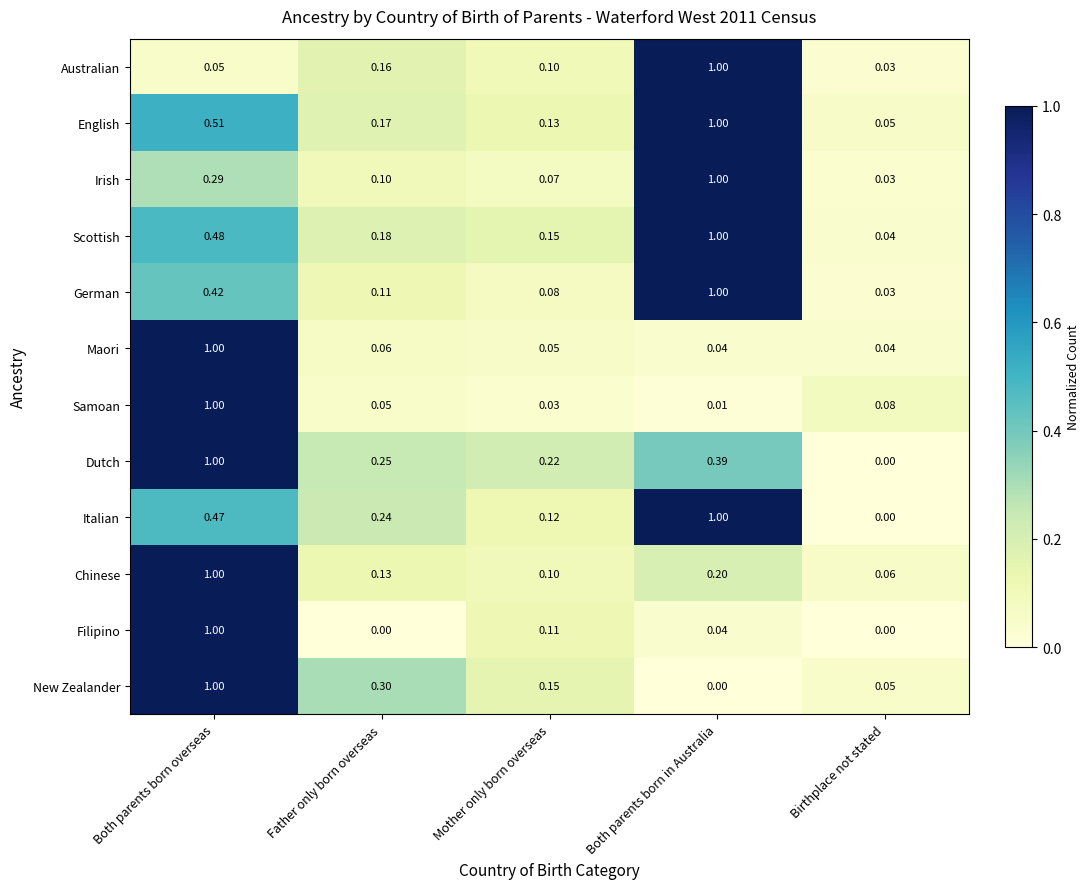

At which label does English reach its minimum?

Birthplace not stated